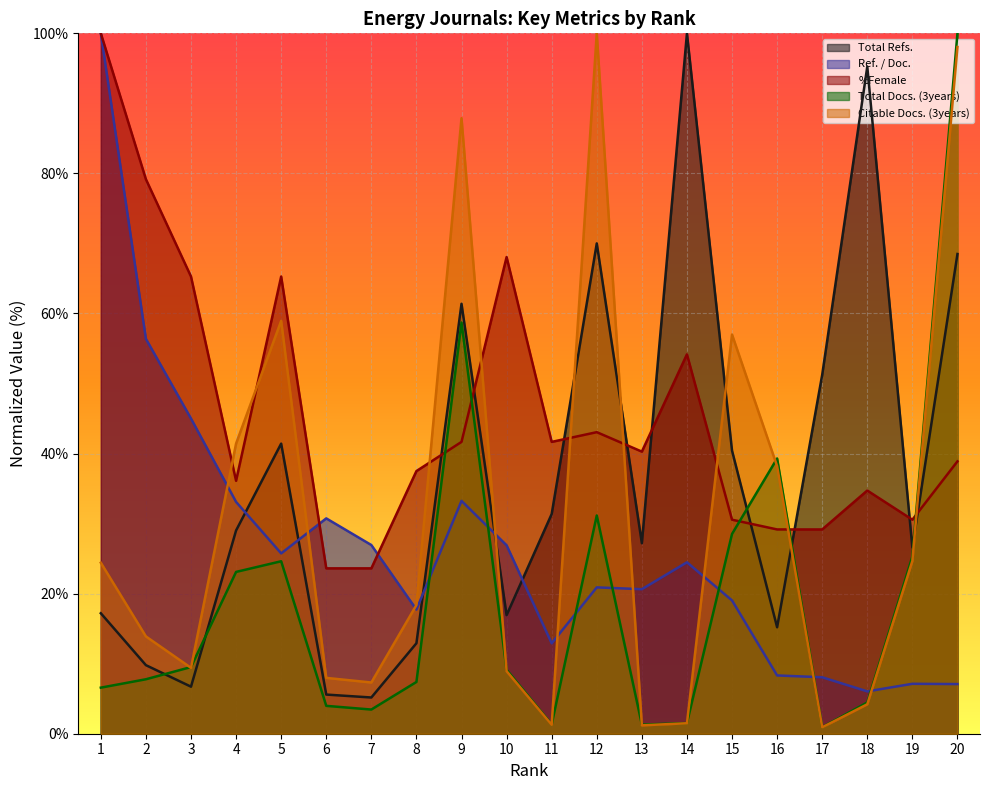

In %Female, how many points are lower than both neighbors (excluding endpoints)?

4